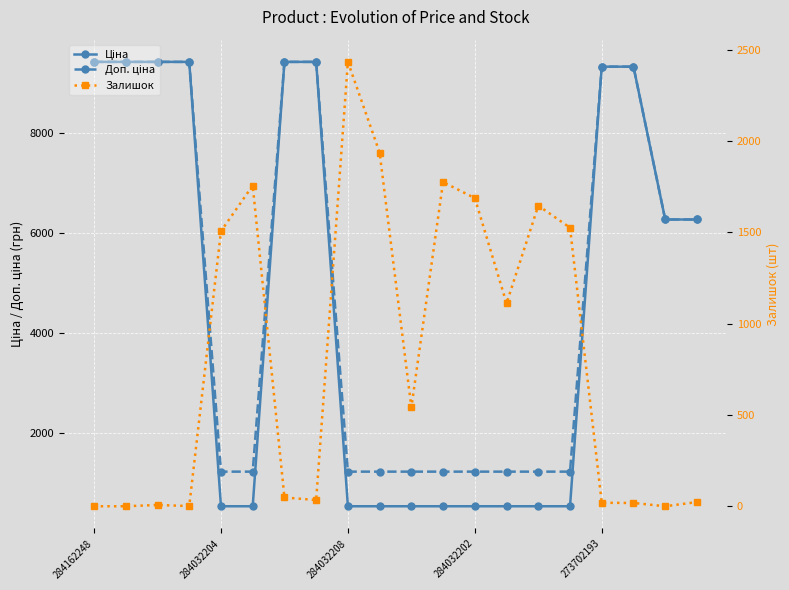

How many data points in Ціна are above 6266?

10